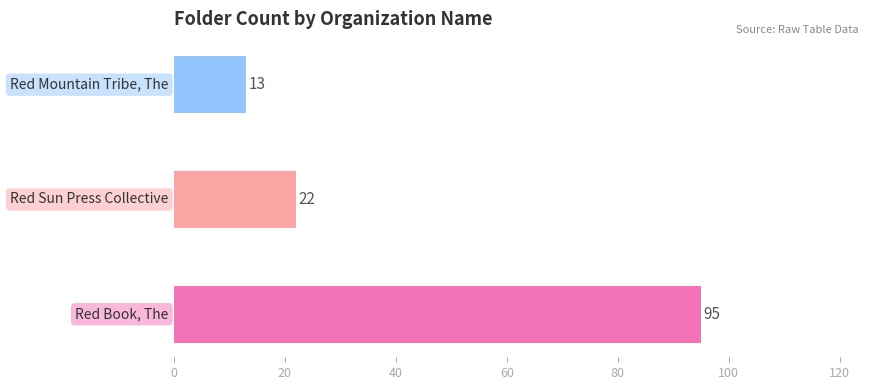

Reading top to bottom, extract all data points from this chart.

13	22	95